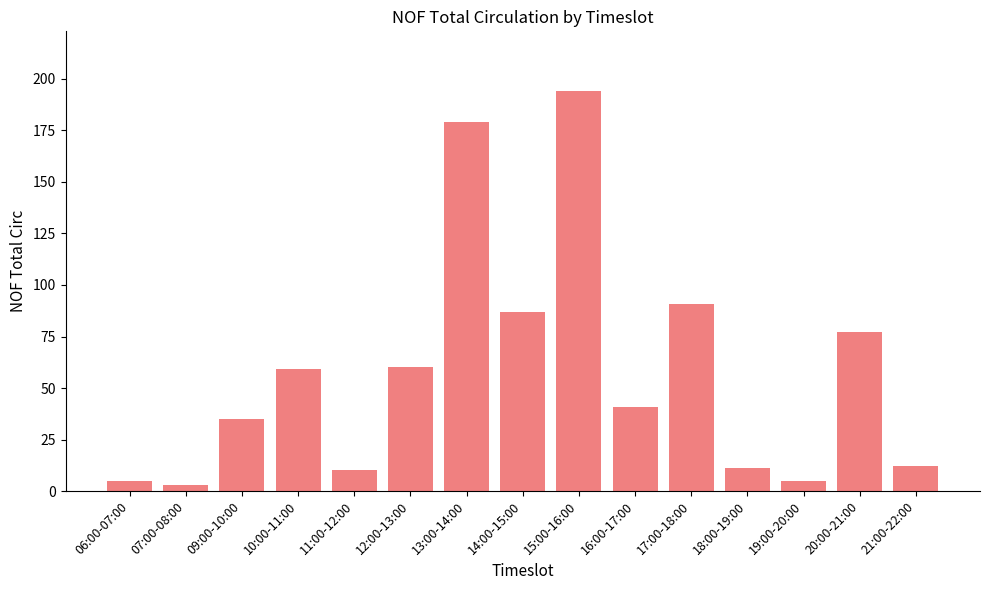

What is the ratio of the value at 14:00-15:00 to the value at 21:00-22:00?

7.2